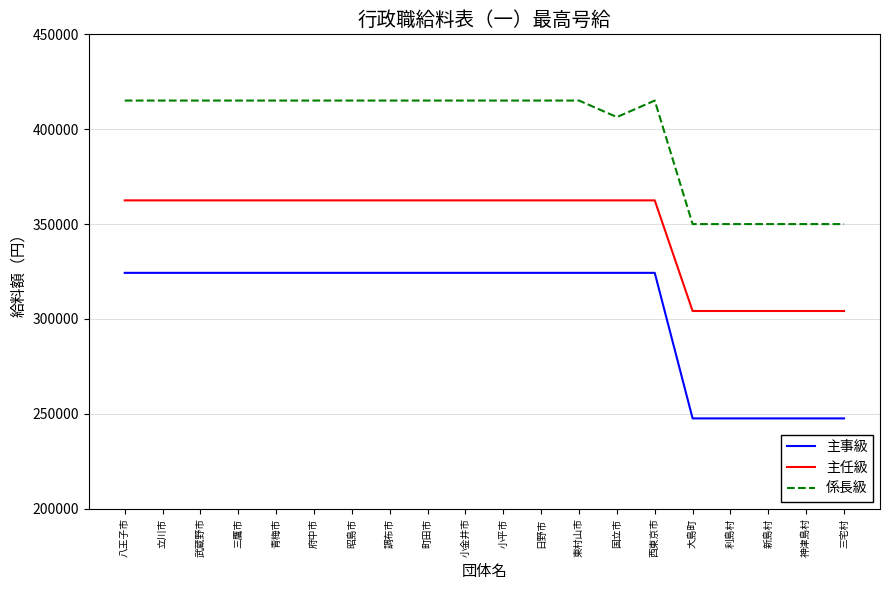

Reading left to right, what are all the values shown in this chart?

主事級: 324300	324300	324300	324300	324300	324300	324300	324300	324300	324300	324300	324300	324300	324300	324300	247600	247600	247600	247600	247600
主任級: 362500	362500	362500	362500	362500	362500	362500	362500	362500	362500	362500	362500	362500	362500	362500	304200	304200	304200	304200	304200
係長級: 415100	415100	415100	415100	415100	415100	415100	415100	415100	415100	415100	415100	415100	406400	415100	350000	350000	350000	350000	350000